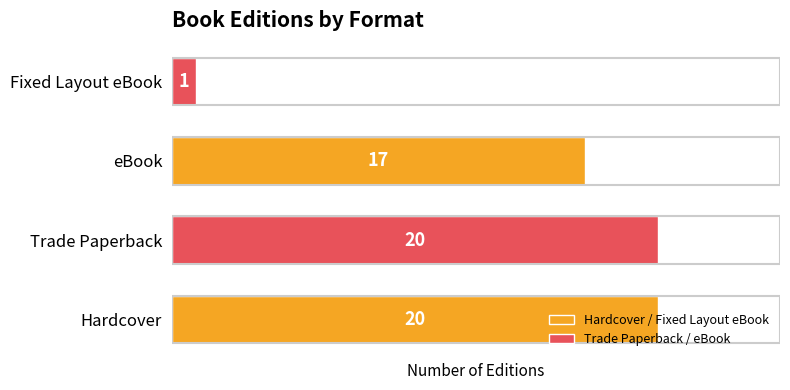

What is the ratio of the value at Trade Paperback to the value at Hardcover?

1.0